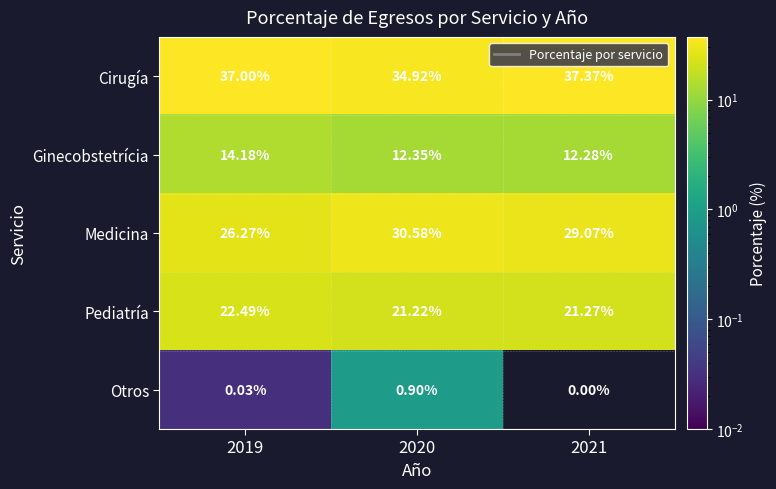

At 2021, list the series in order from largest to smallest.

Cirugía, Medicina, Pediatría, Ginecobstetrícia, Otros